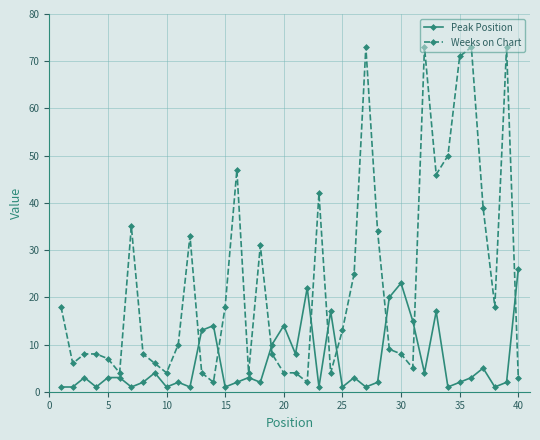

Reading left to right, transcribe all the data shown in this chart.

Peak Position: 1	1	3	1	3	3	1	2	4	1	2	1	13	14	1	2	3	2	10	14	8	22	1	17	1	3	1	2	20	23	15	4	17	1	2	3	5	1	2	26
Weeks on Chart: 18	6	8	8	7	4	35	8	6	4	10	33	4	2	18	47	4	31	8	4	4	2	42	4	13	25	73	34	9	8	5	73	46	50	71	73	39	18	73	3